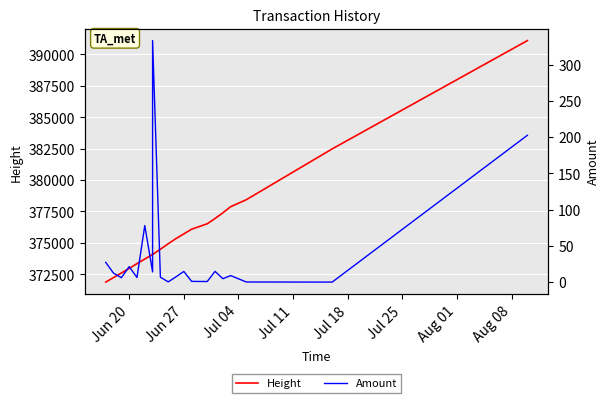

How many lines are shown in the chart?

2